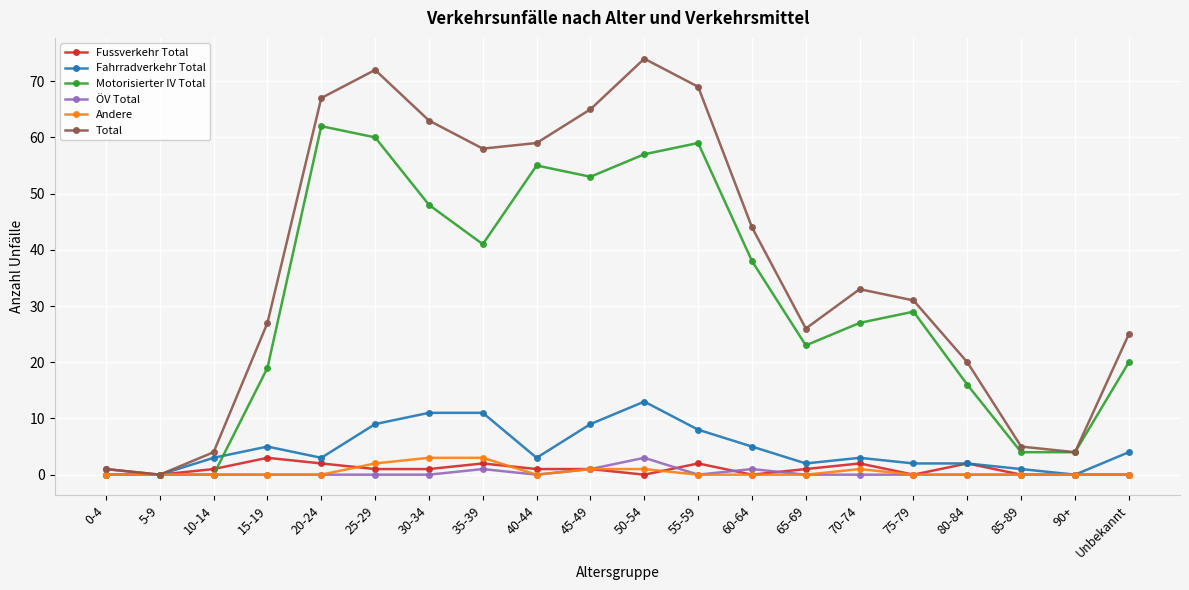

Count the number of categories in the chart.

20